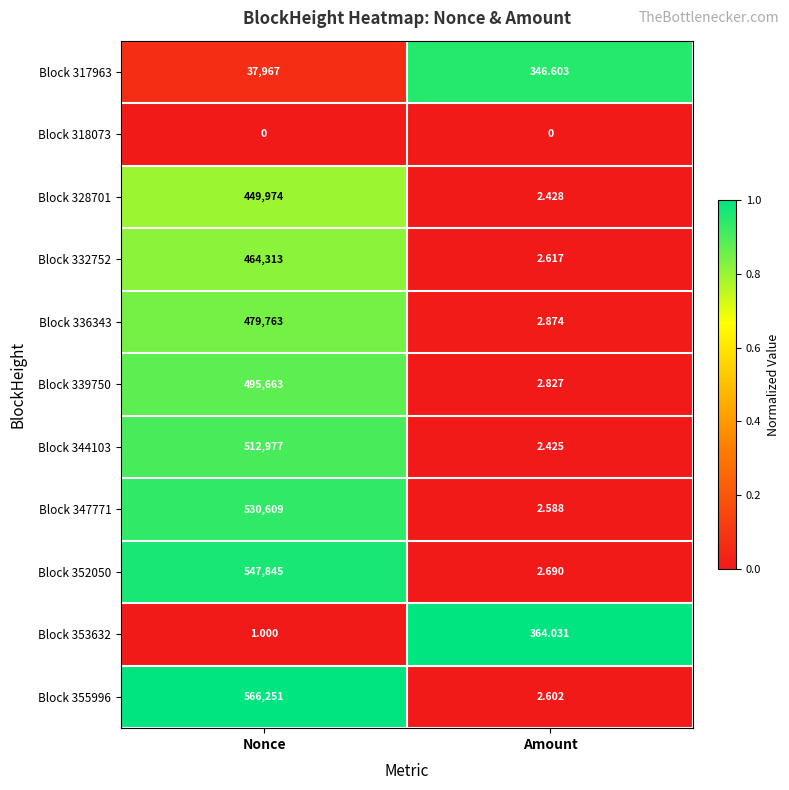

List the labels in order of Block 355996 value, smallest first.

Amount, Nonce